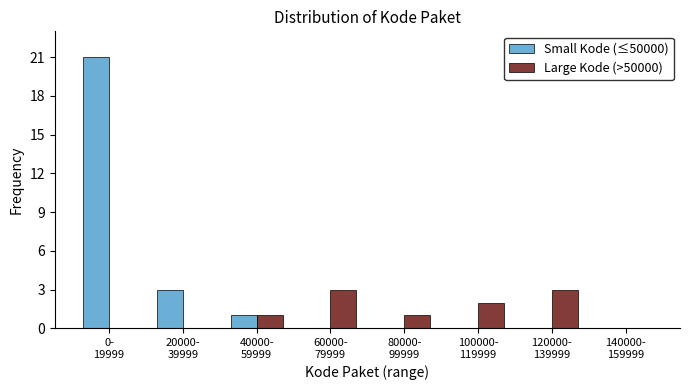

What is the sum of all Large Kode (>50000) values?

10